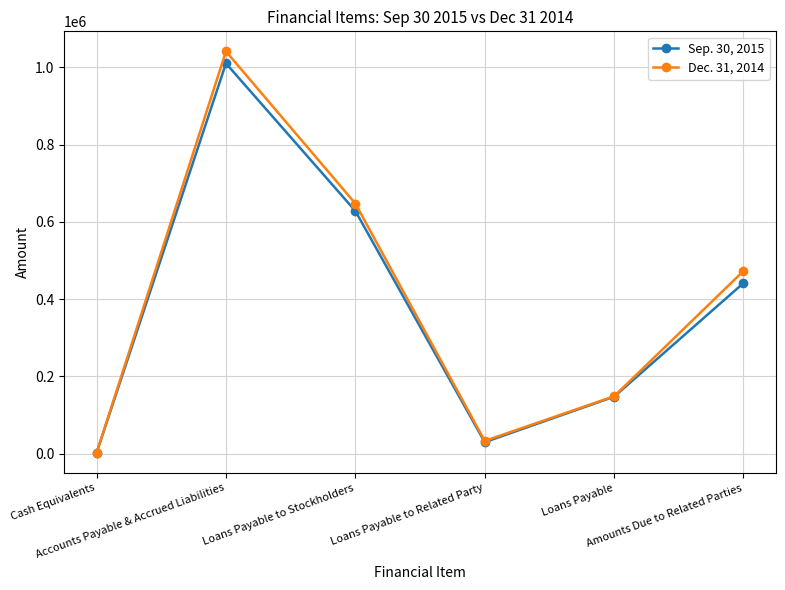

True or false: Sep. 30, 2015 has a value of 849711 at Loans Payable to Stockholders.

False